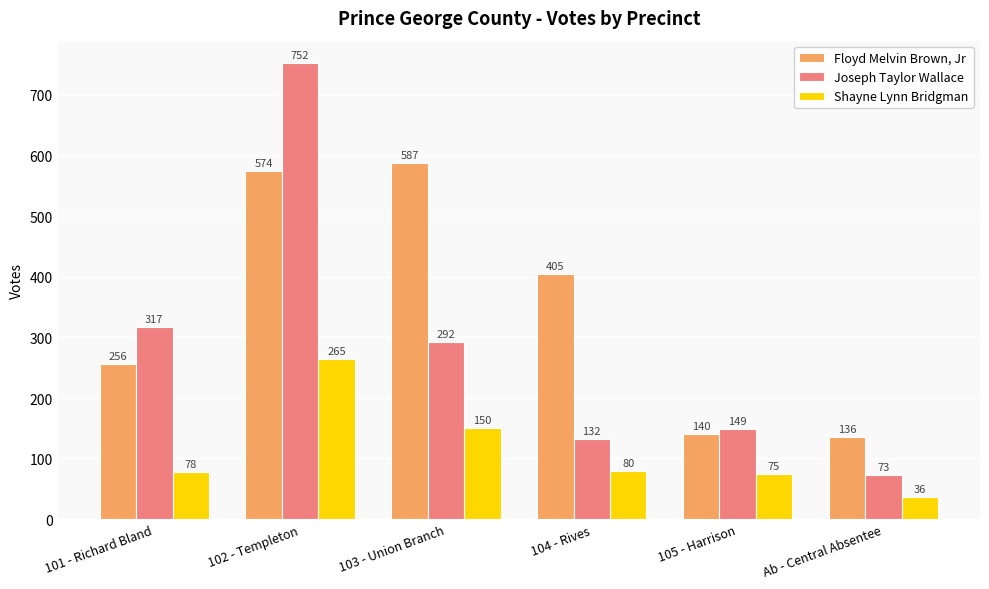

What is the maximum value for Floyd Melvin Brown, Jr?

587